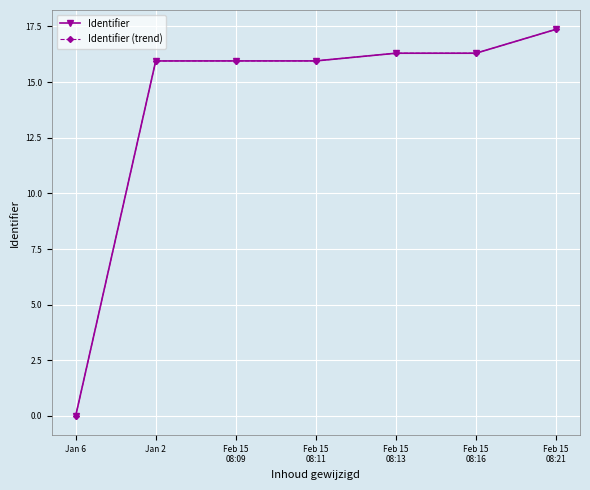

What is the highest value of the Identifier (trend) series?

17.4